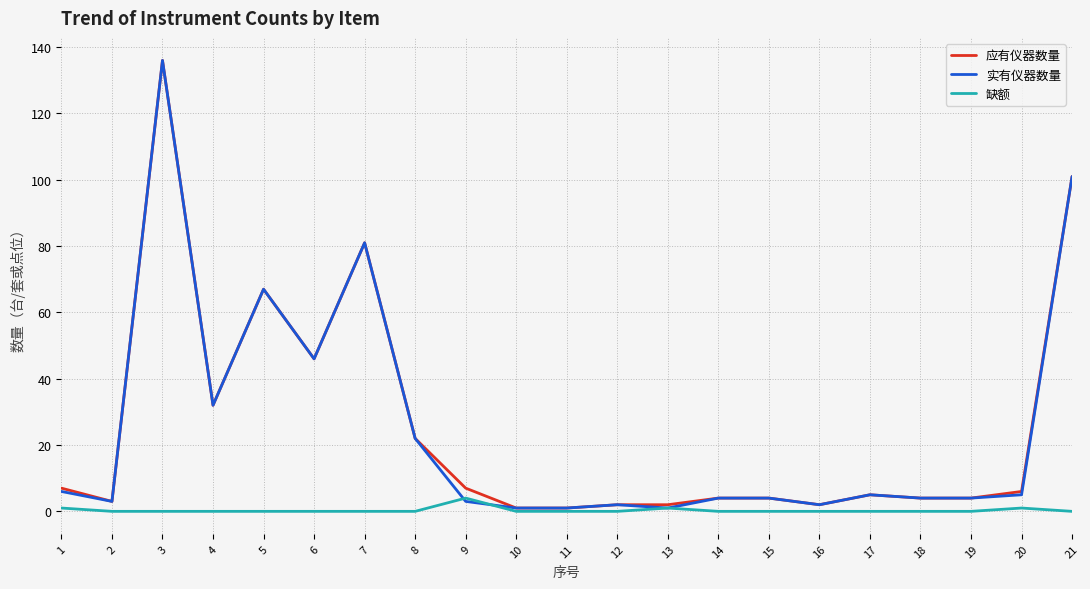

The 应有仪器数量 series shows 5 at 17. True or false?

True